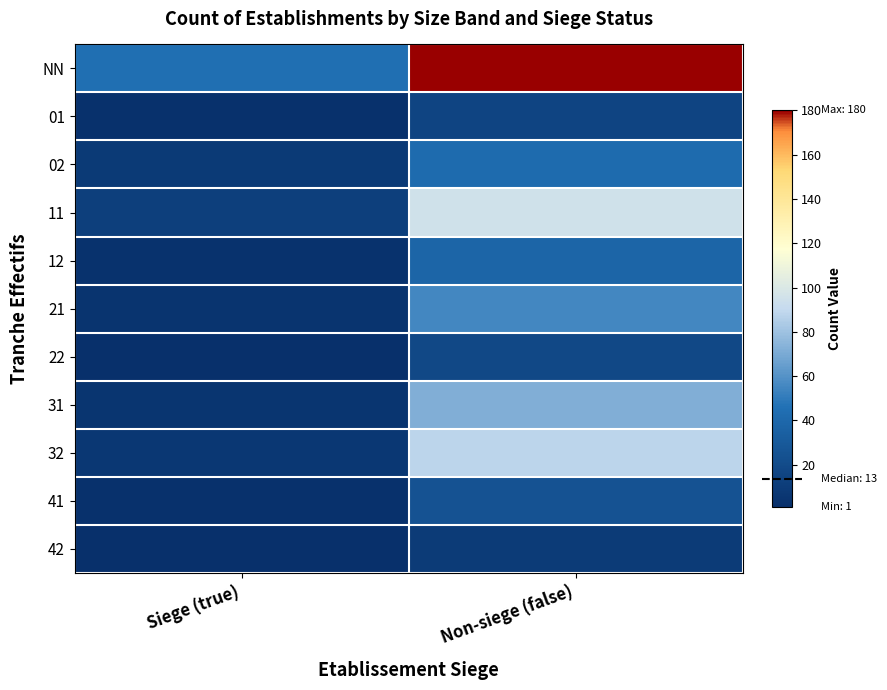

What is the maximum value shown in the chart?

180